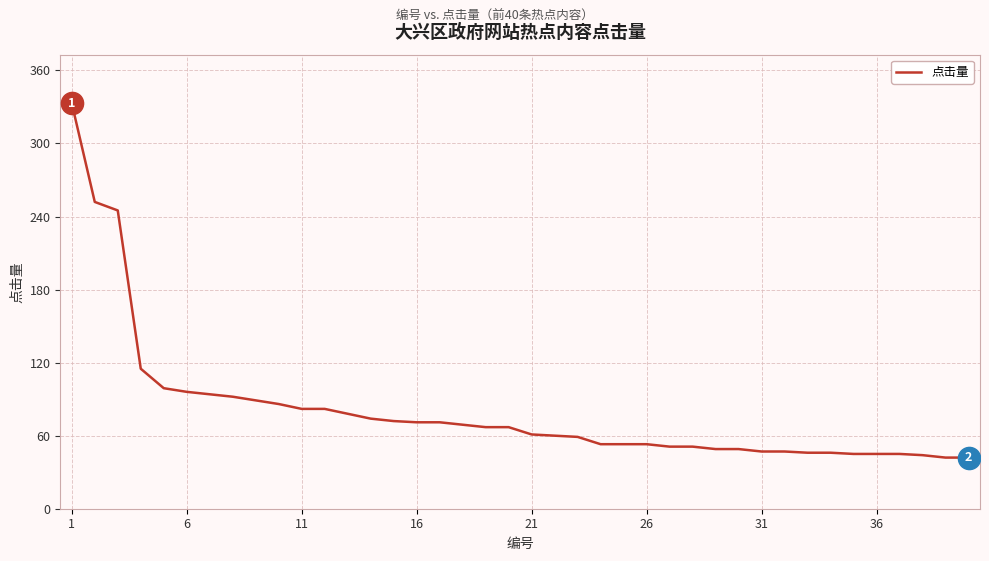

How many series are shown in this chart?

1